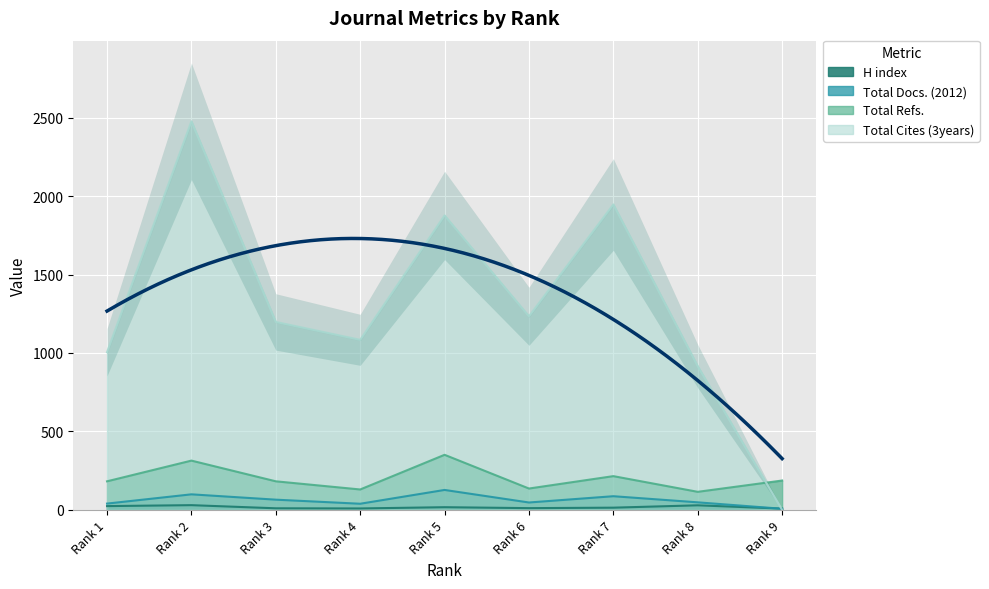

Which series ends up on top after the final intersection of Total Refs. and Total Cites (3years)?

Total Refs.